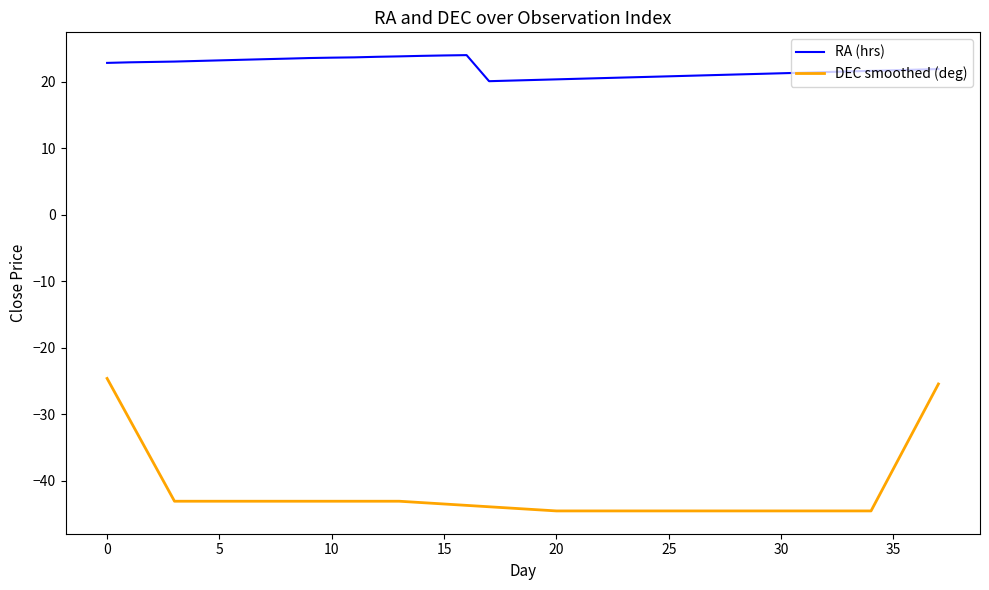

What is the difference between the maximum and second lowest values in the RA (hrs) series?

3.8